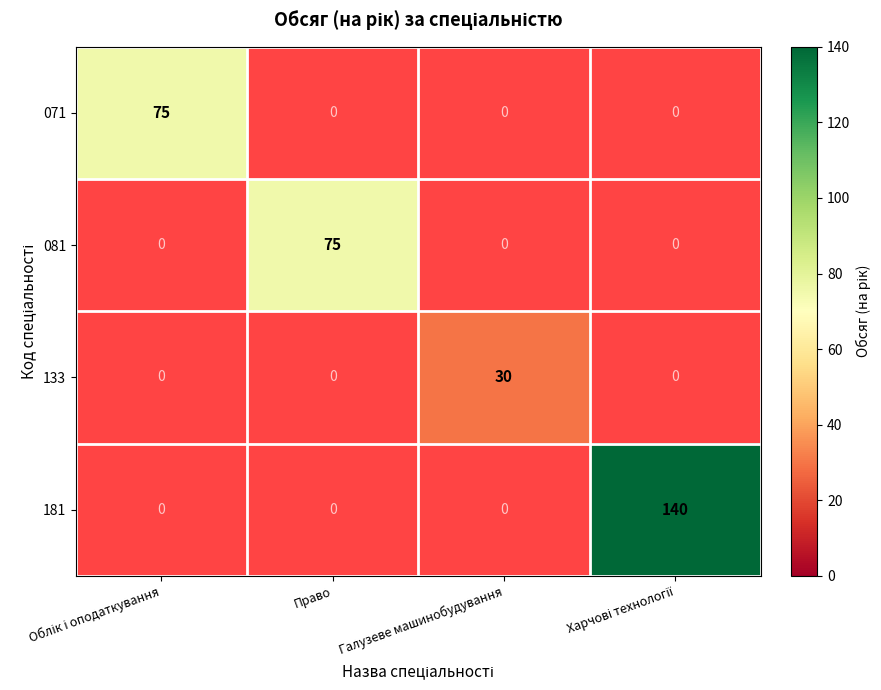

How many distinct data groups are displayed?

4